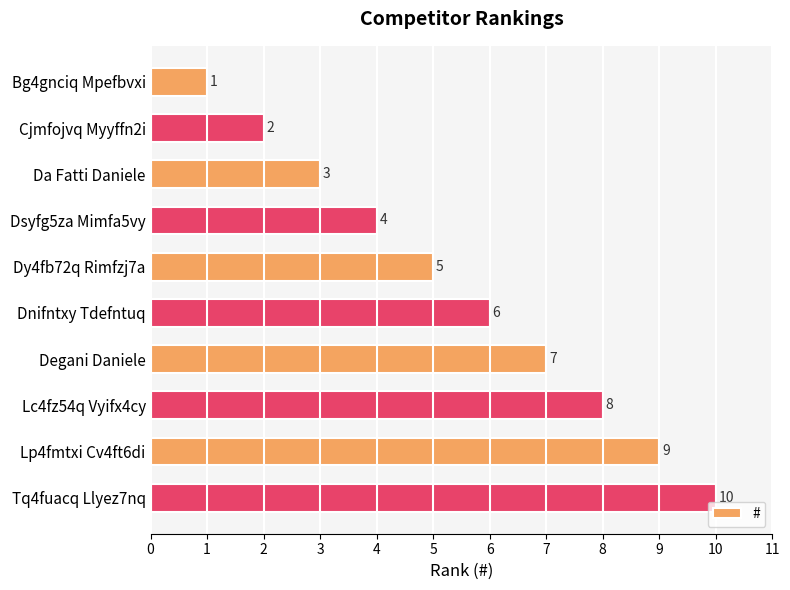

Which has a higher value, Cjmfojvq Myyffn2i or Lc4fz54q Vyifx4cy?

Lc4fz54q Vyifx4cy